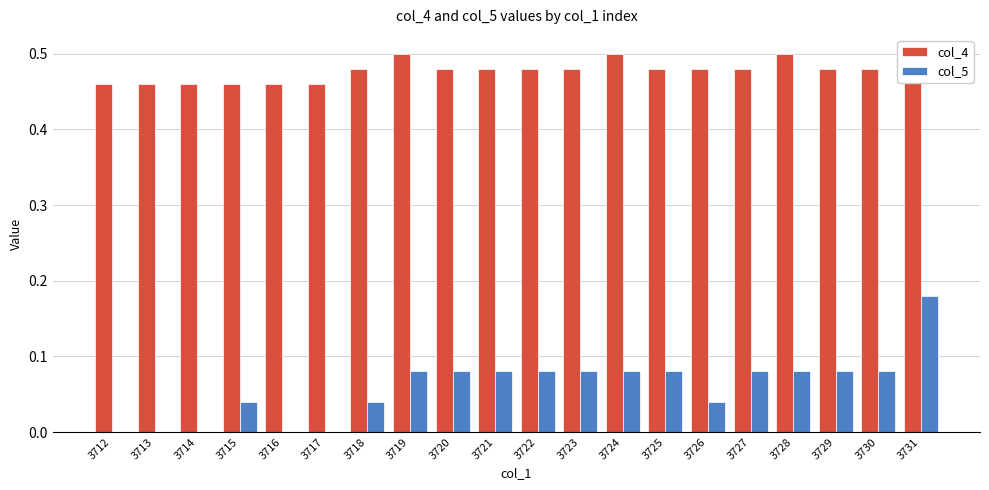

What is the value of the col_5 bar at the 14th from the left?

0.1